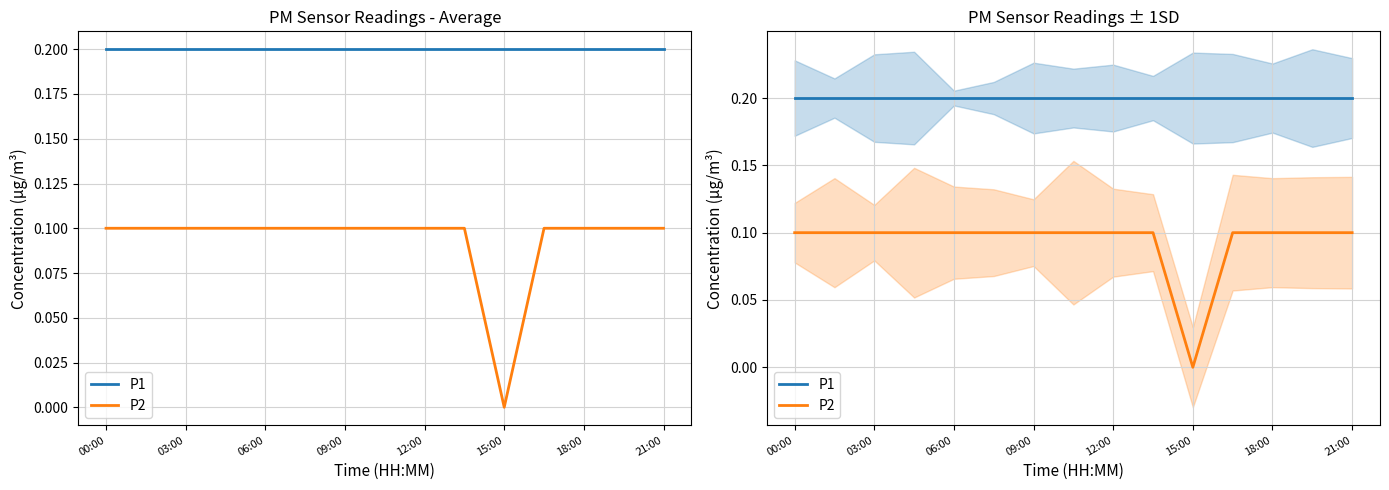

At which category is the sum across all series the highest?

00:00